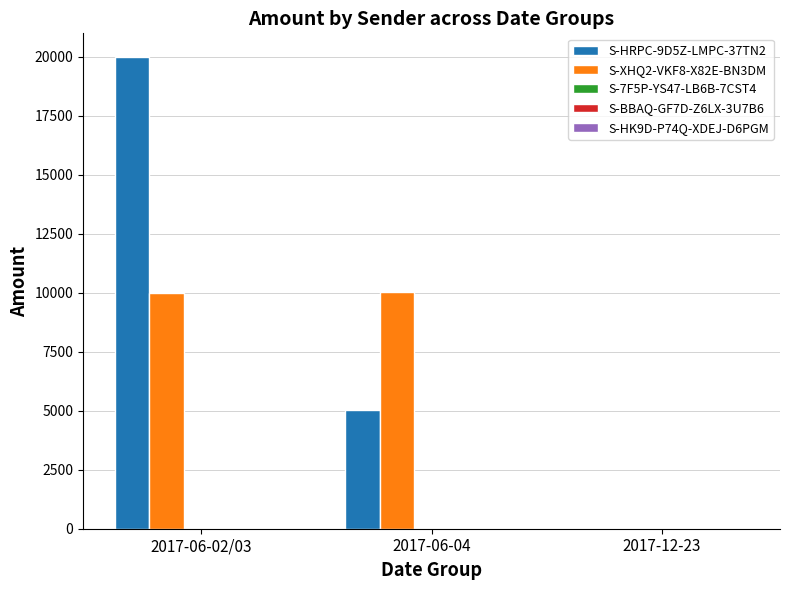

What is the sum of the S-XHQ2-VKF8-X82E-BN3DM values at 2017-12-23 and 2017-06-04?

10026.9